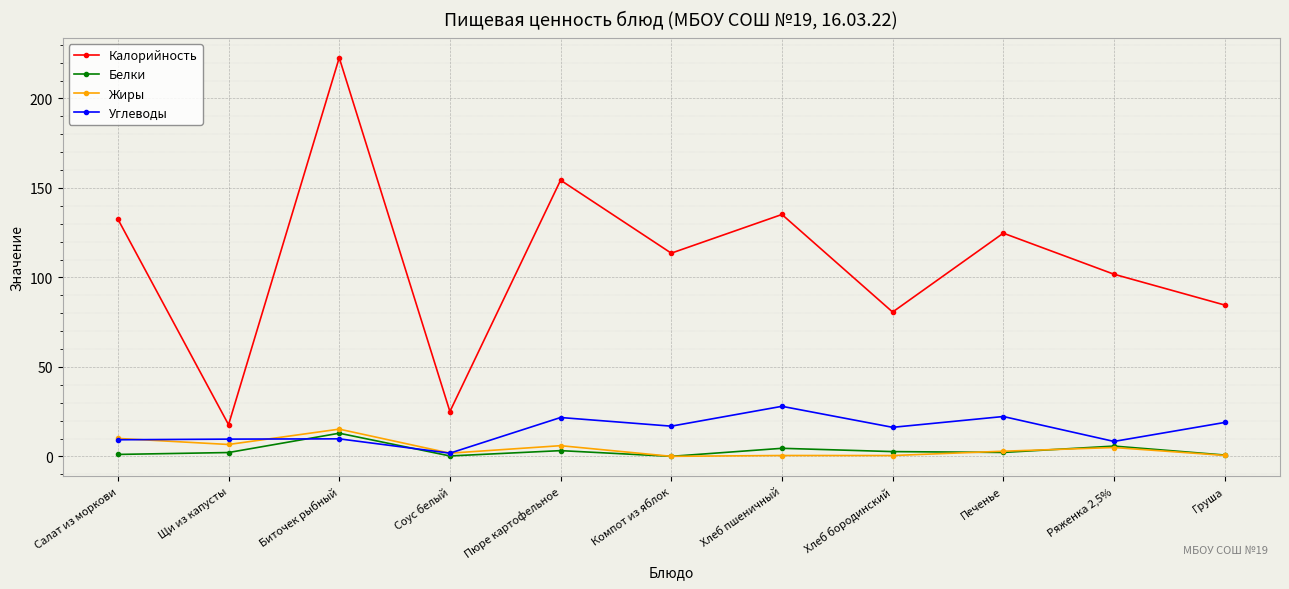

What is the highest value of the Калорийность series?

222.7